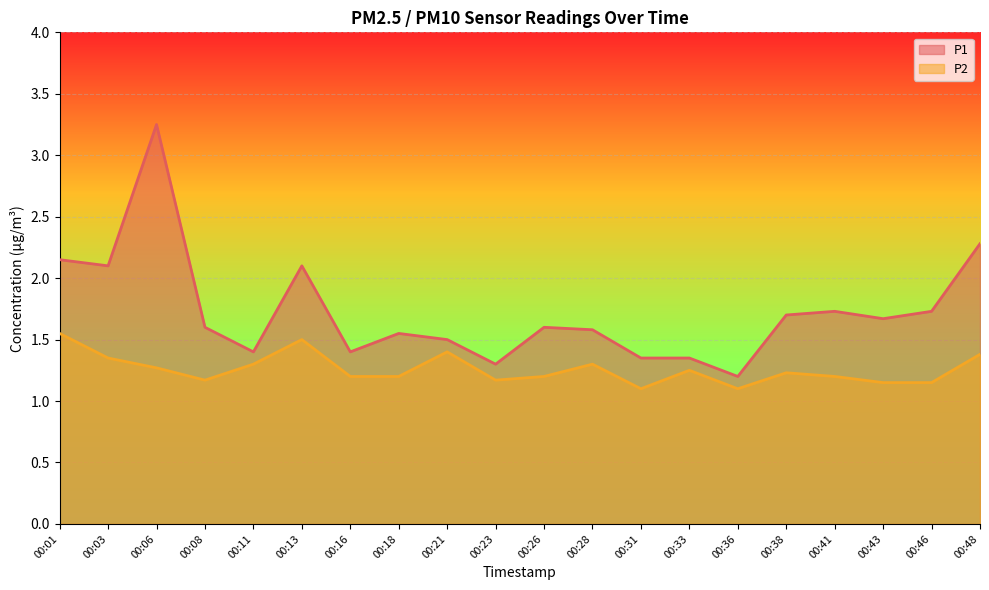

True or false: P2 and P1 intersect in this chart.

False